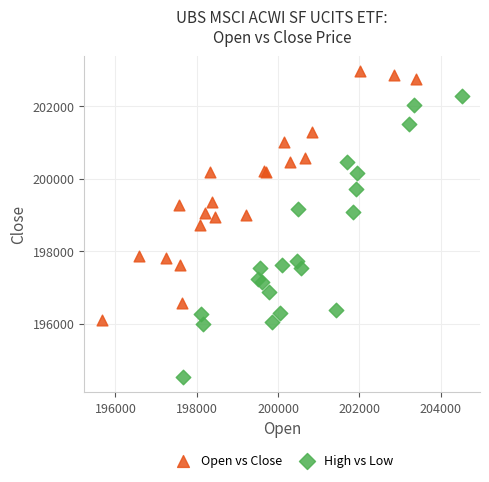

Which series contains the highest Y value?

Open vs Close